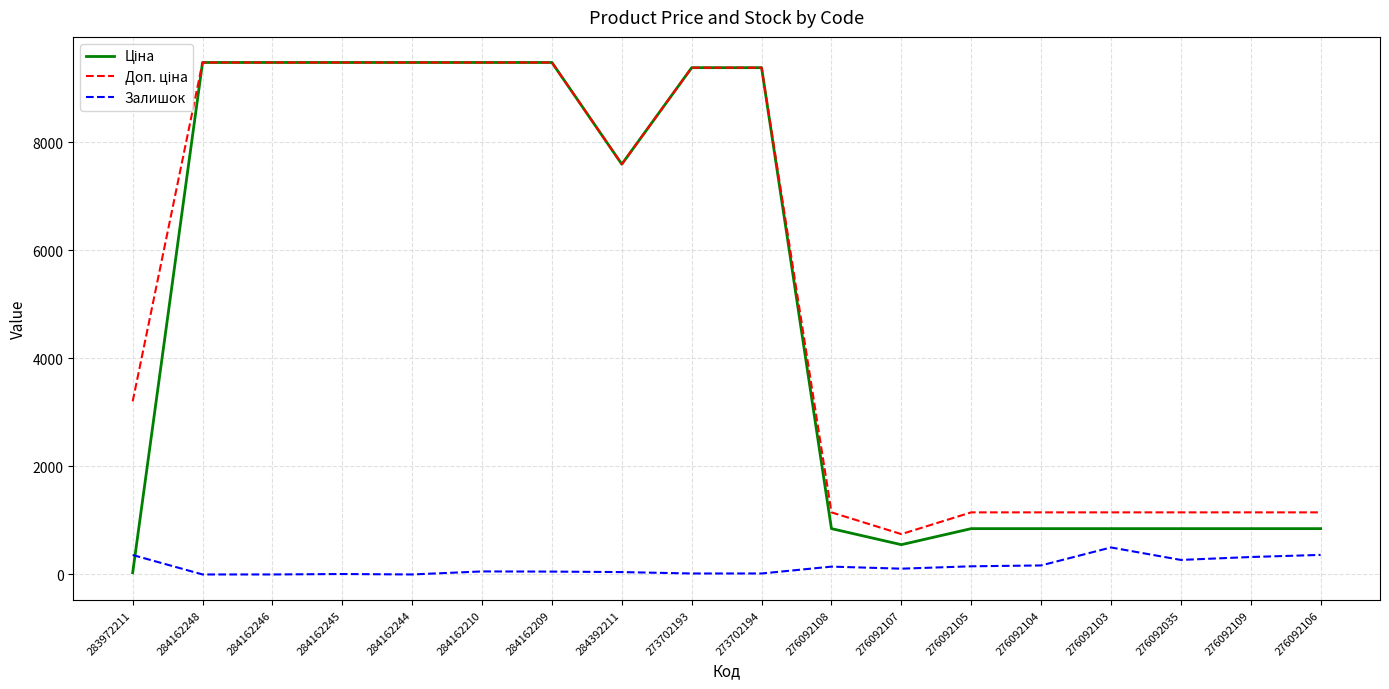

What is the greatest value displayed?

9480.1